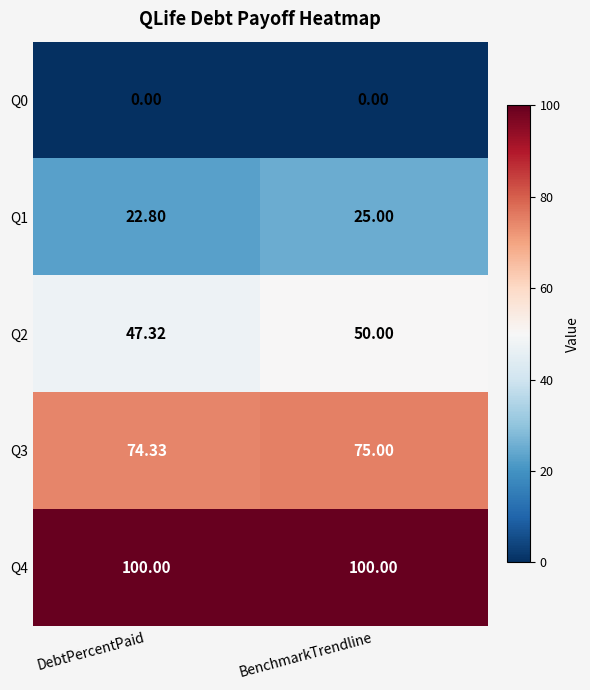

Is the value of Q2 at DebtPercentPaid greater than the value of Q3 at BenchmarkTrendline?

No